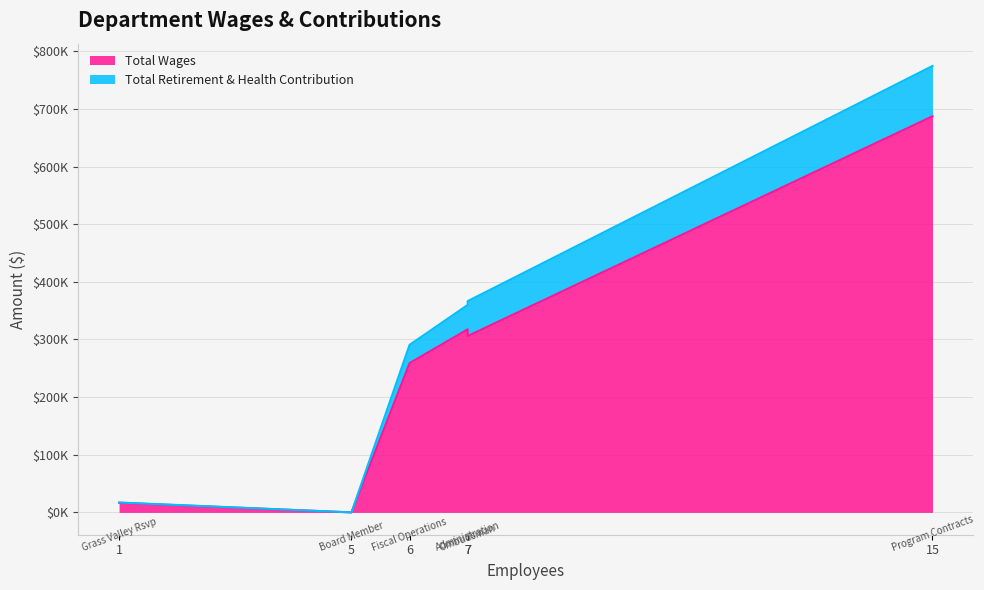

The value of Total Retirement & Health Contribution at Administration is 42349. True or false?

True